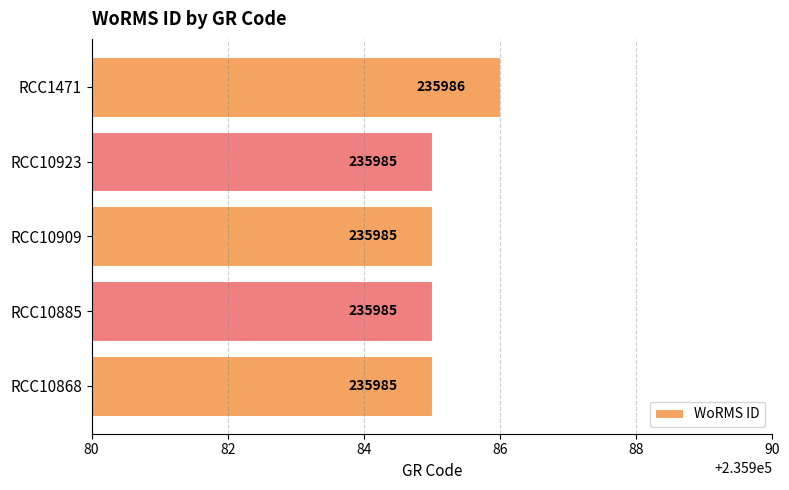

What is the maximum value shown in the chart?

235986